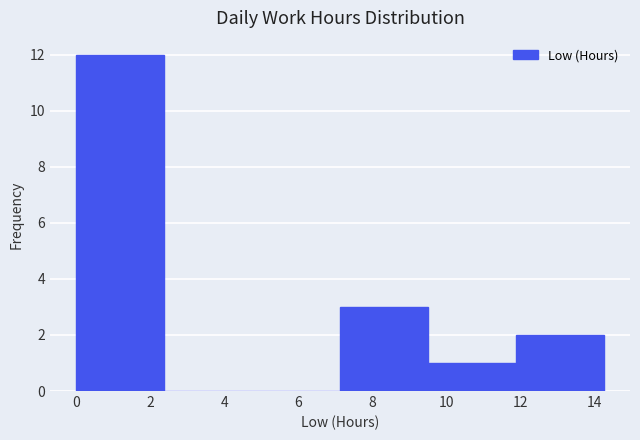

Reading left to right, transcribe this chart: for each bar, give the range it covers on the x-axis and its height. Neither the bar edges nor the heights are printed on the chart, so give them approximately, as read against the axes.

0.0 to 2.4: 12
2.4 to 4.8: 0
4.8 to 7.2: 0
7.2 to 9.6: 3
9.6 to 11.8: 1
11.8 to 14.2: 2